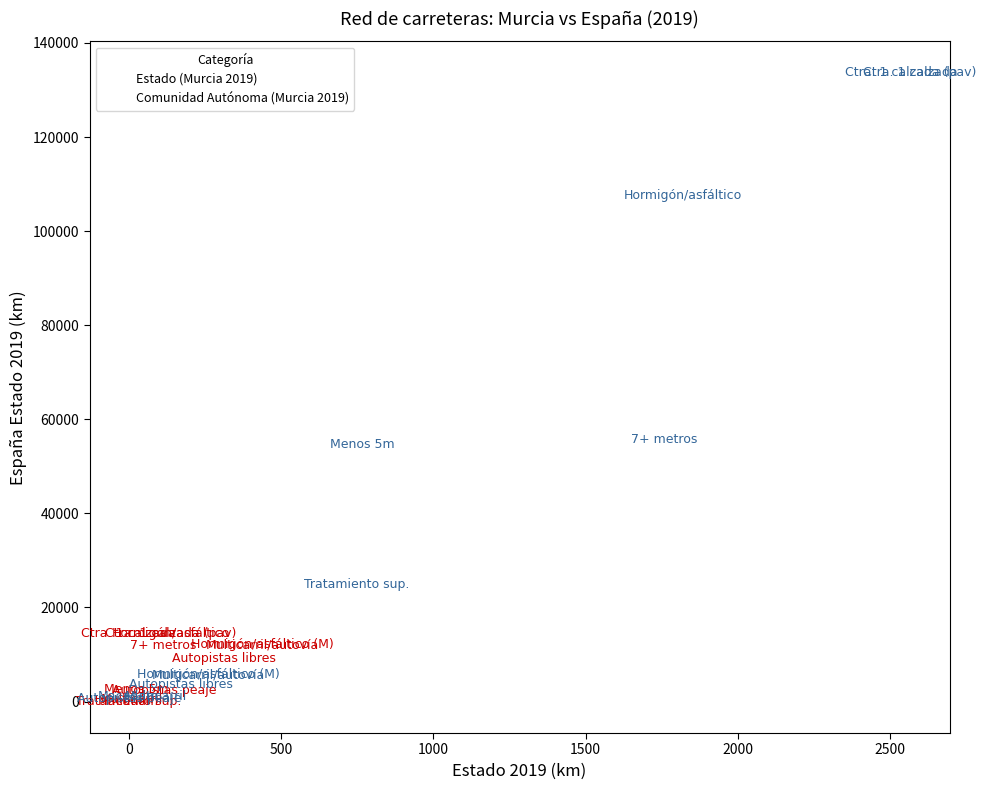

Which series has the widest spread of Y values?

Comunidad Autónoma (Murcia 2019)